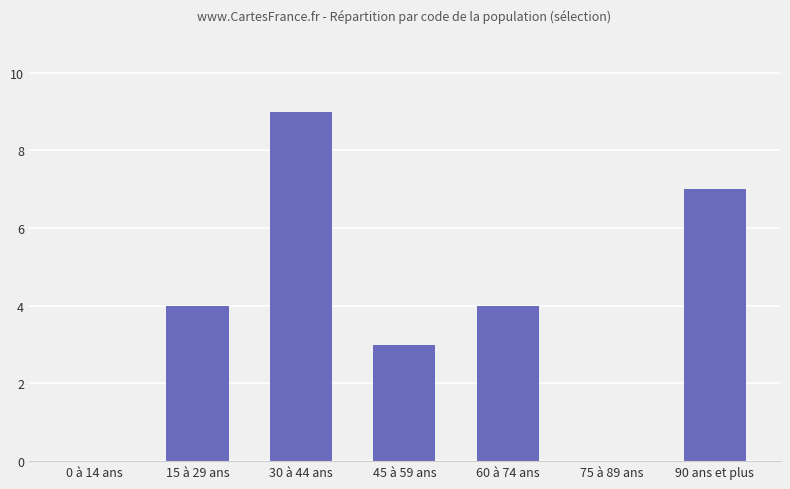

Read the value at 90 ans et plus.

7